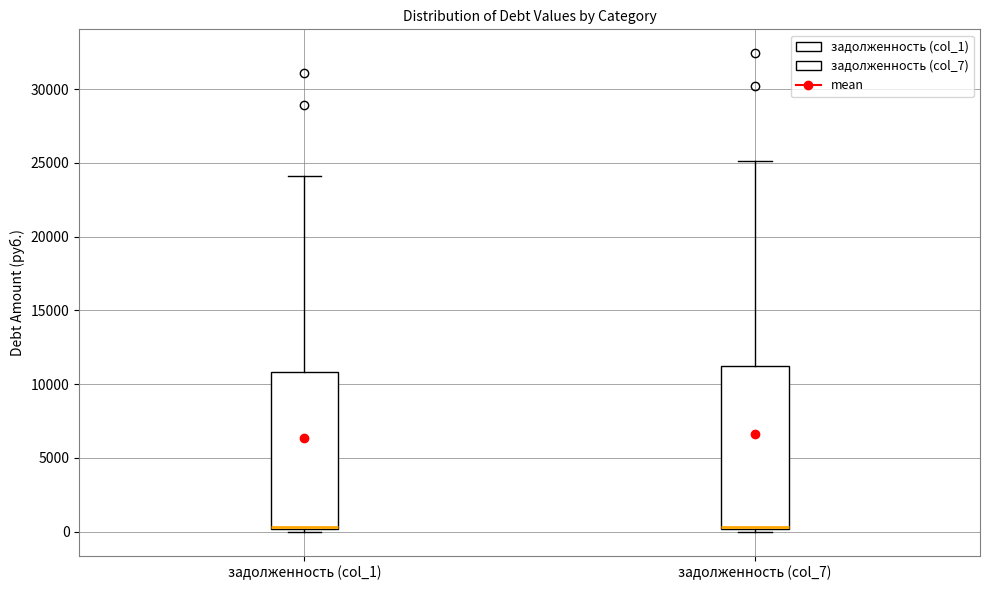

Reading left to right, transcribe this box plot: for each box, give where its median line is, the range the box spans, and where its two whiskers end, as read against the y-axis. The values are not printed on the chart, so give them approximately, as read against the axis.

задолженность (col_1): median 500, box 0 to 11000, whiskers 0 (just below the box's lower edge) to 24000
задолженность (col_7): median 500, box 0 to 11000, whiskers 0 (just below the box's lower edge) to 25000